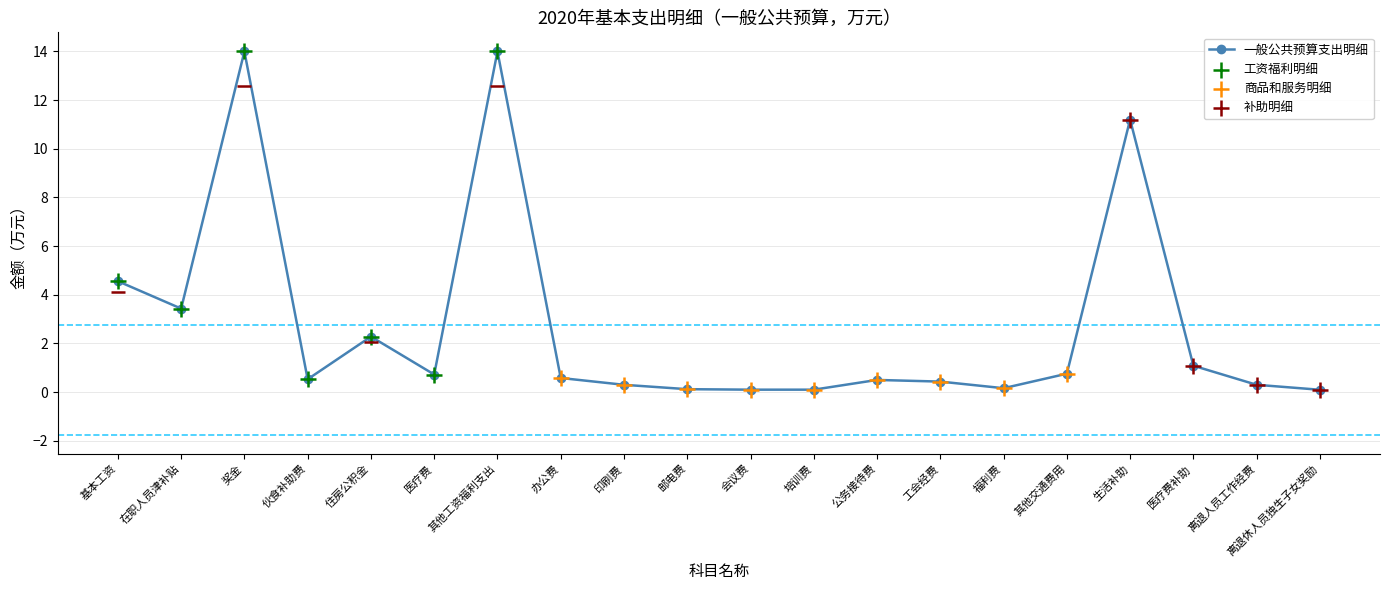

What is the change in value from 其他工资福利支出 to 福利费?

-13.8